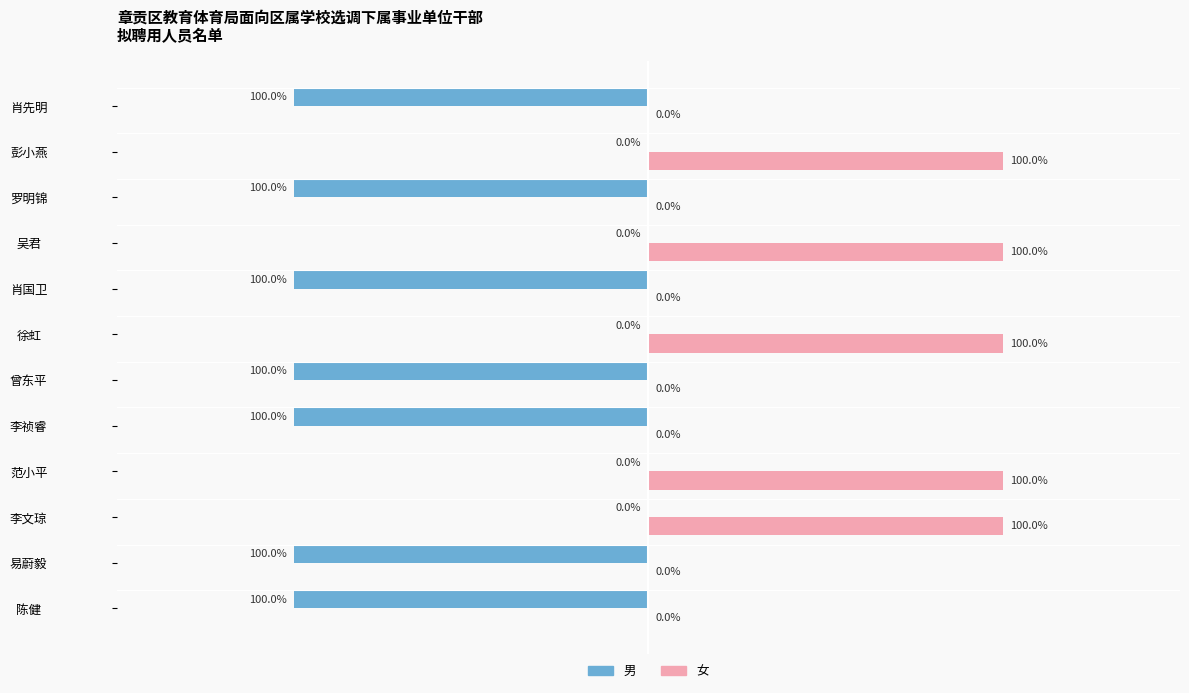

Is the value of 女 at 吴君 greater than the value of 男 at 彭小燕?

Yes